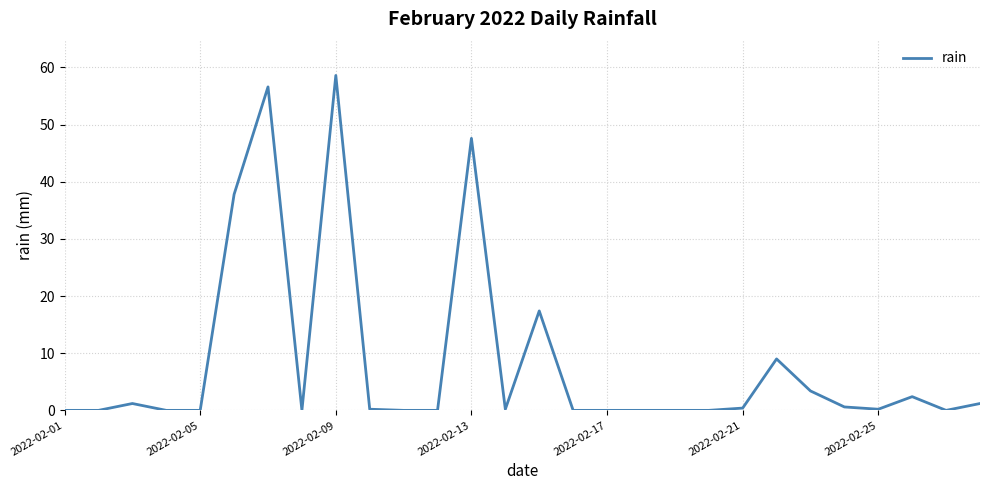

What is the difference between the maximum and minimum values?

58.6